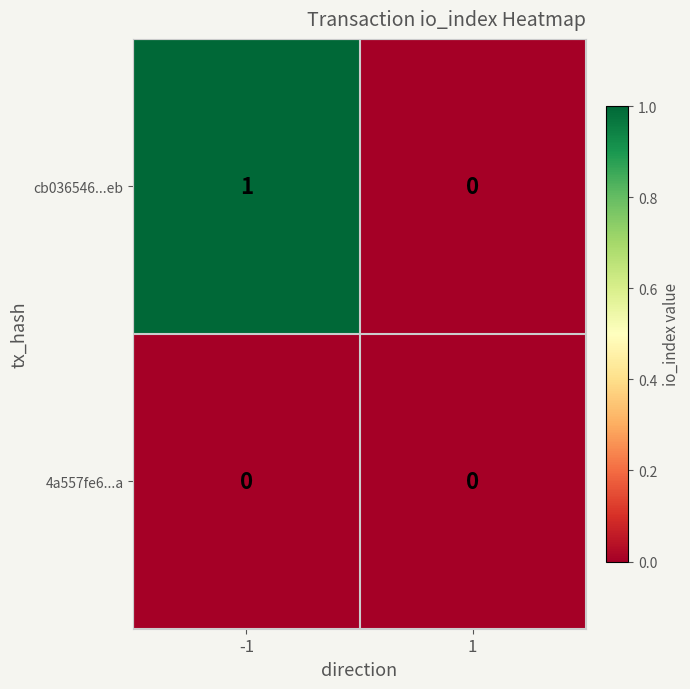

The cb036546...eb series shows 0 at 1. True or false?

True